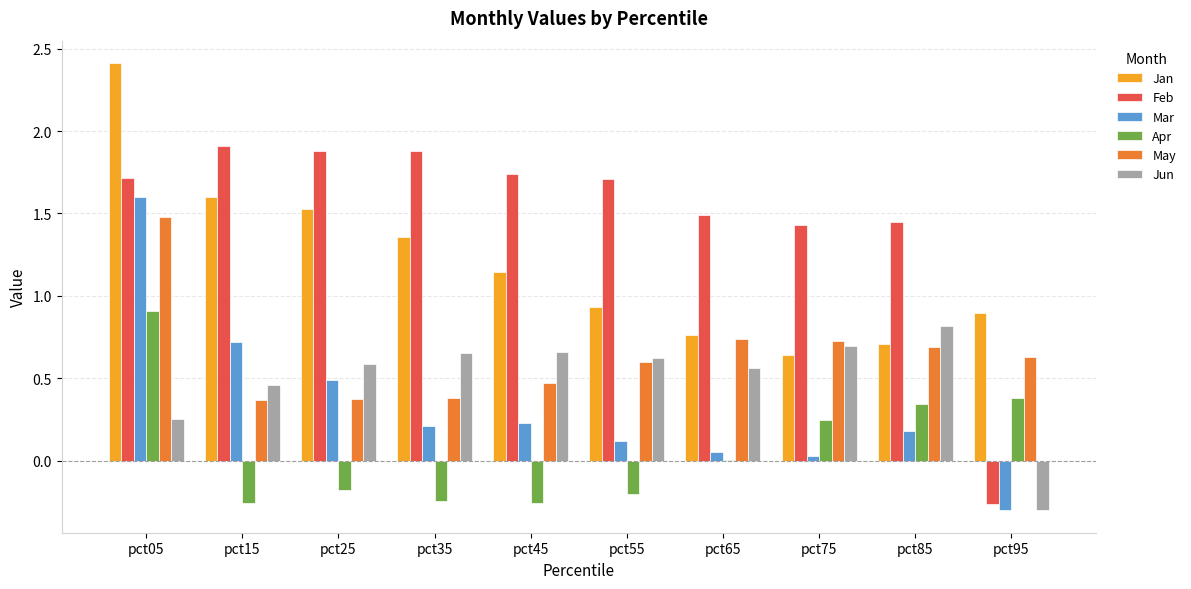

Which series has the widest spread of values?

Feb